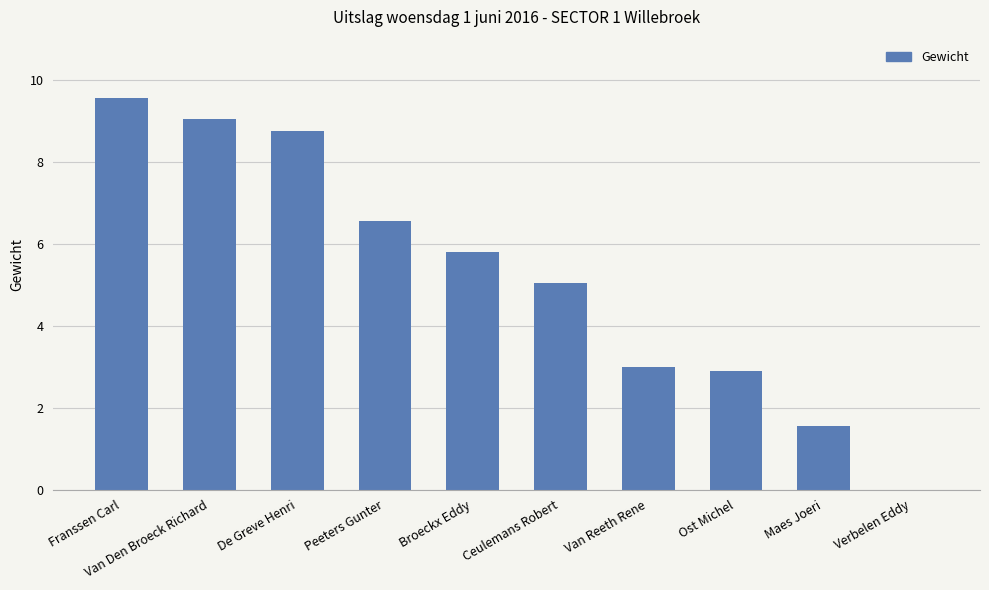

How many values are above zero?

9